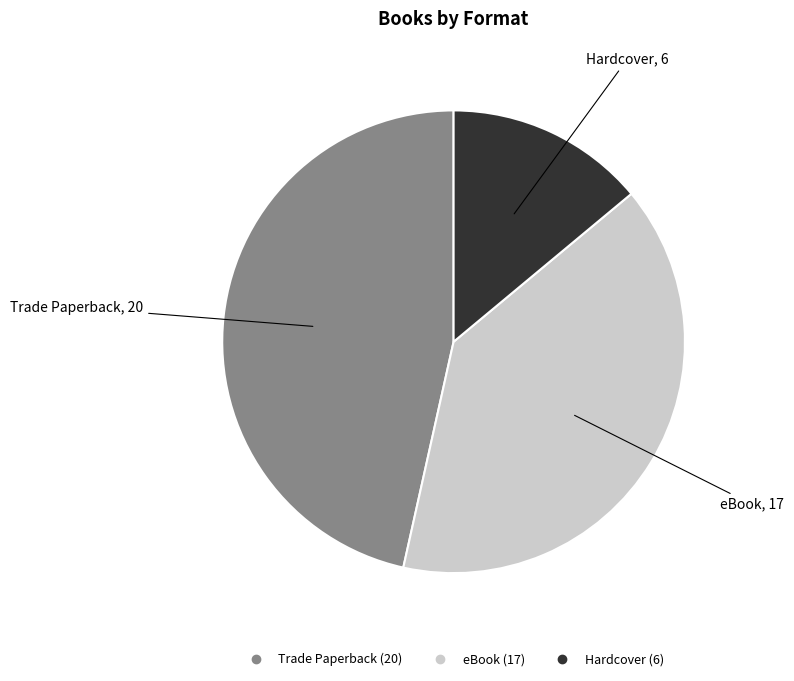

Between Hardcover and Trade Paperback, which is larger?

Trade Paperback